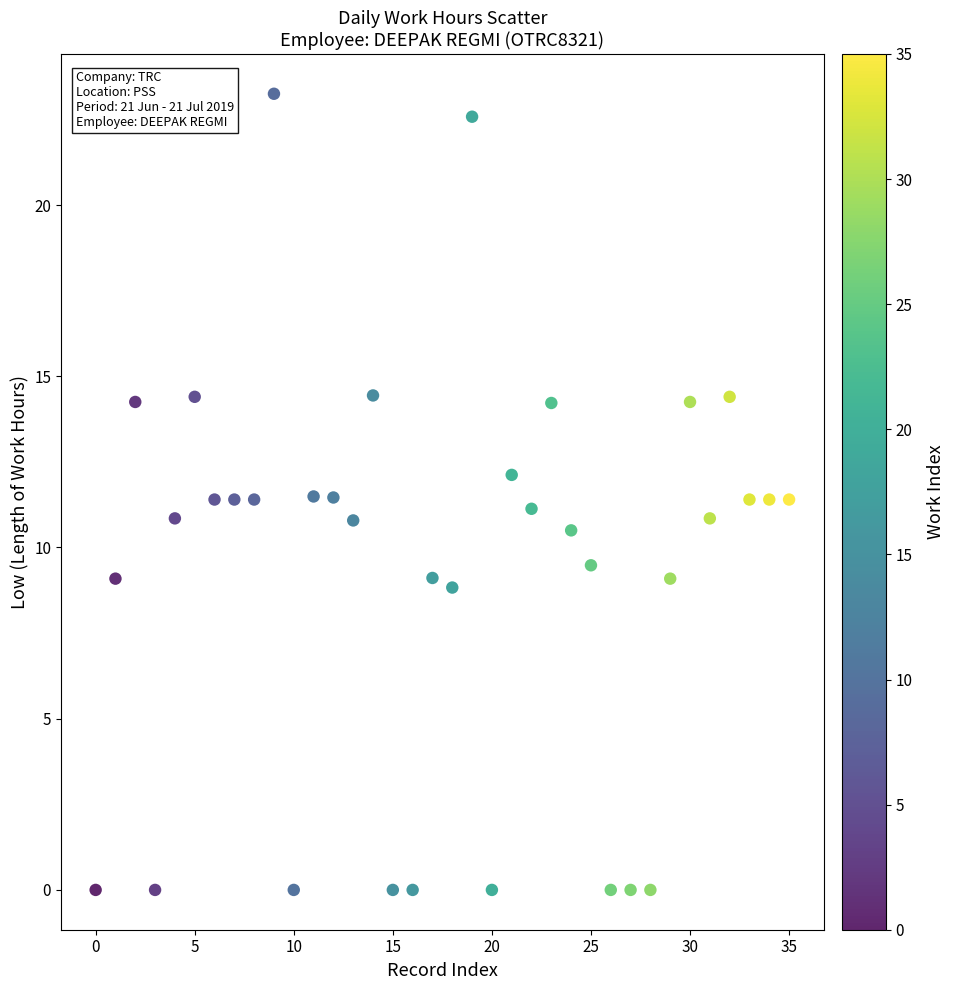

Count the number of points in this scatter plot.

36